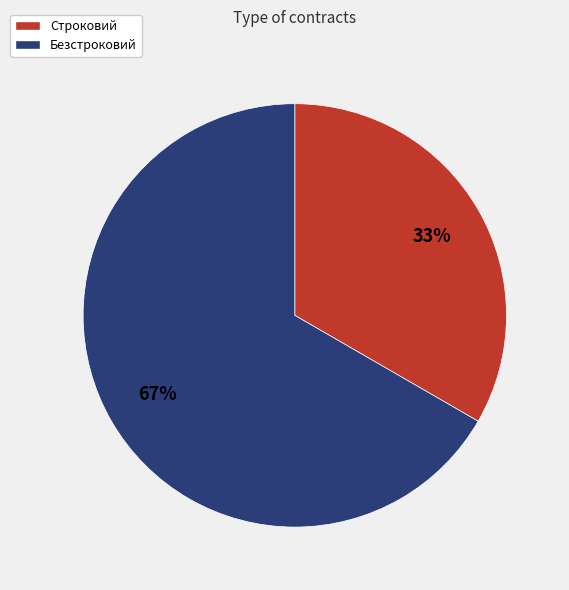

To the nearest percent, what is the average slice percentage?

50%